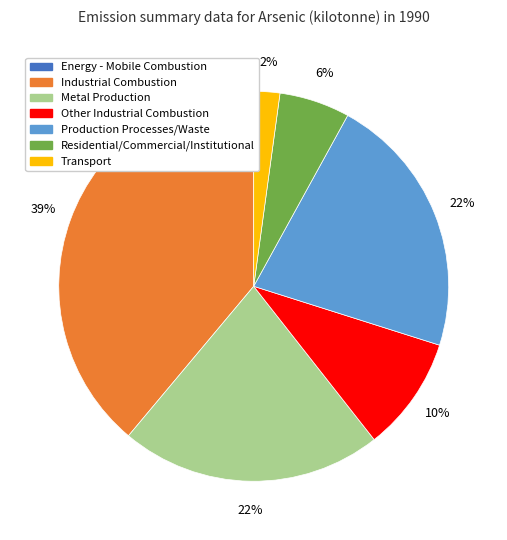

To the nearest percent, what is the difference between the largest and smallest slice percentages?

39%